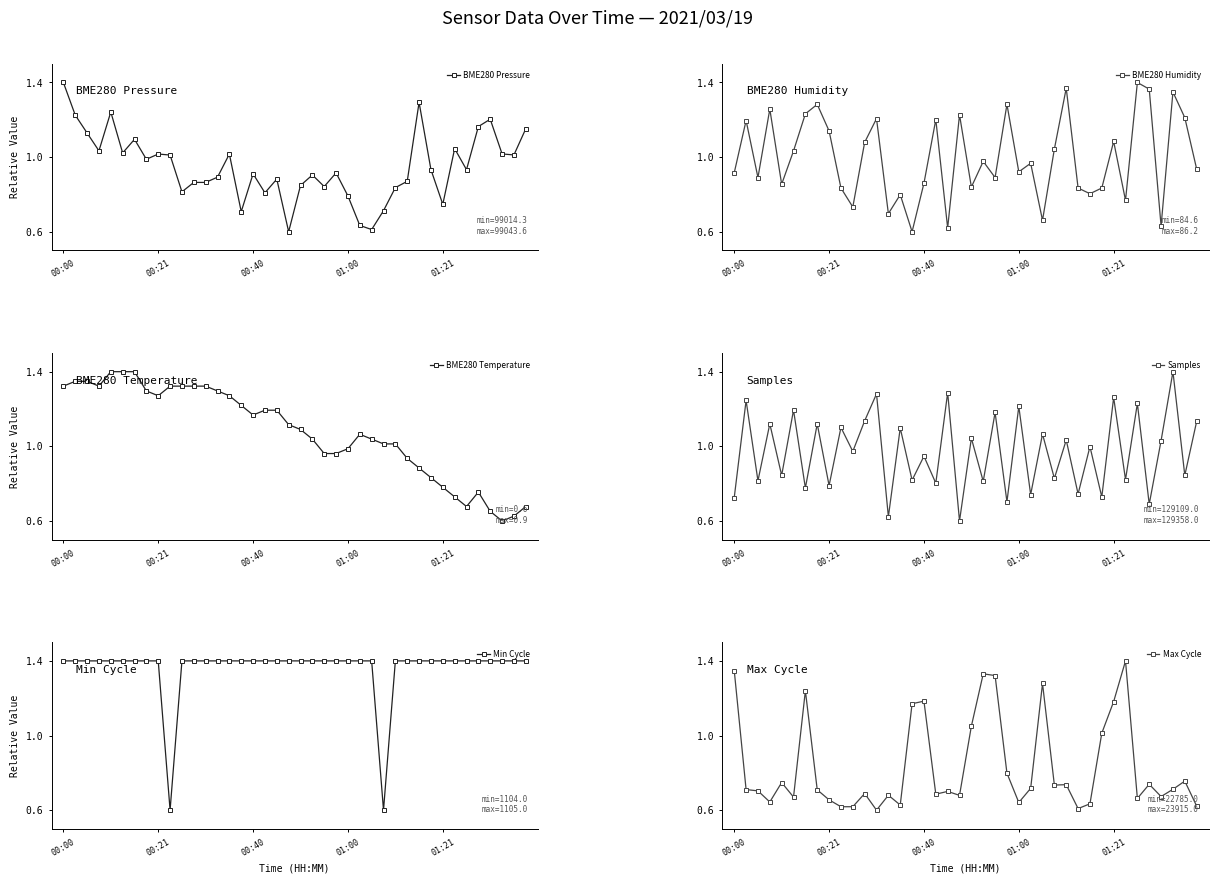

What are all the series names shown in the legend?

BME280 Pressure, BME280 Humidity, BME280 Temperature, Samples, Min Cycle, Max Cycle